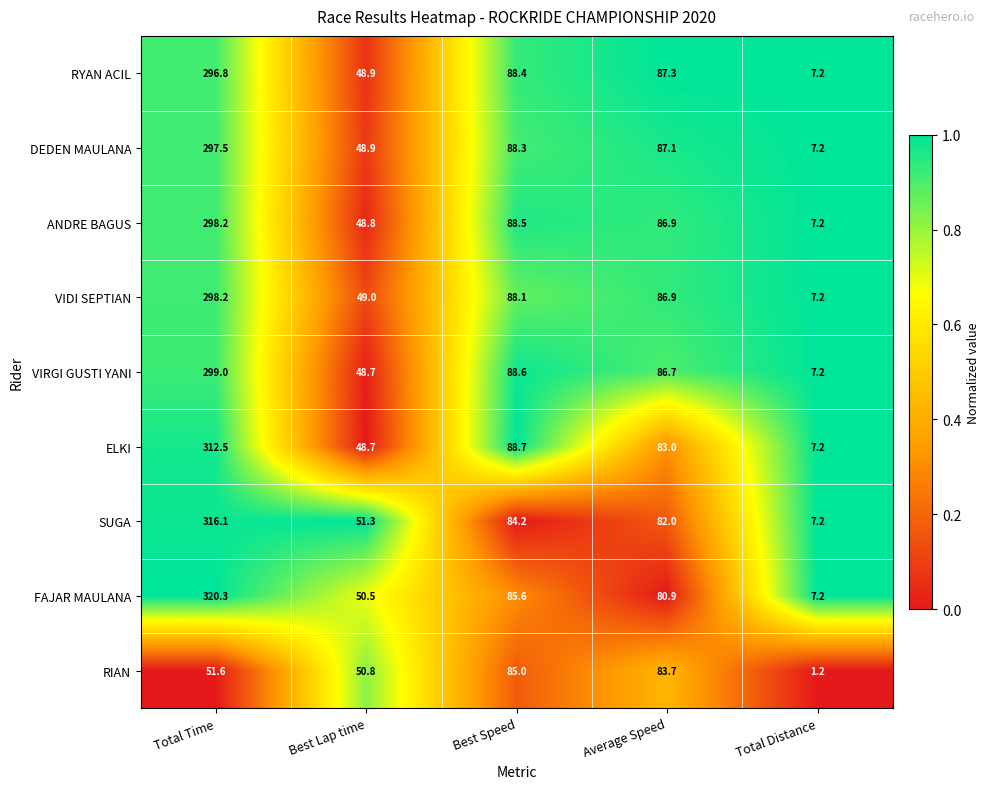

Where does the RYAN ACIL series first go above 87?

Total Time